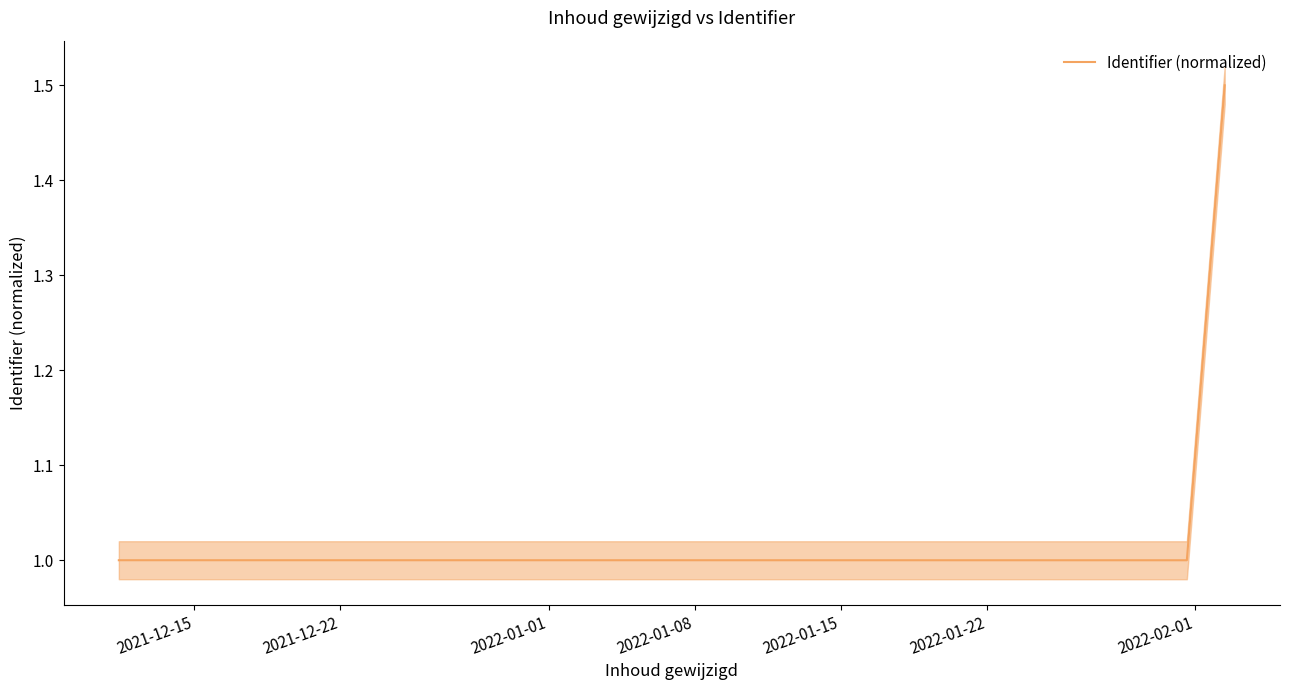

What is the greatest value displayed?

1.5